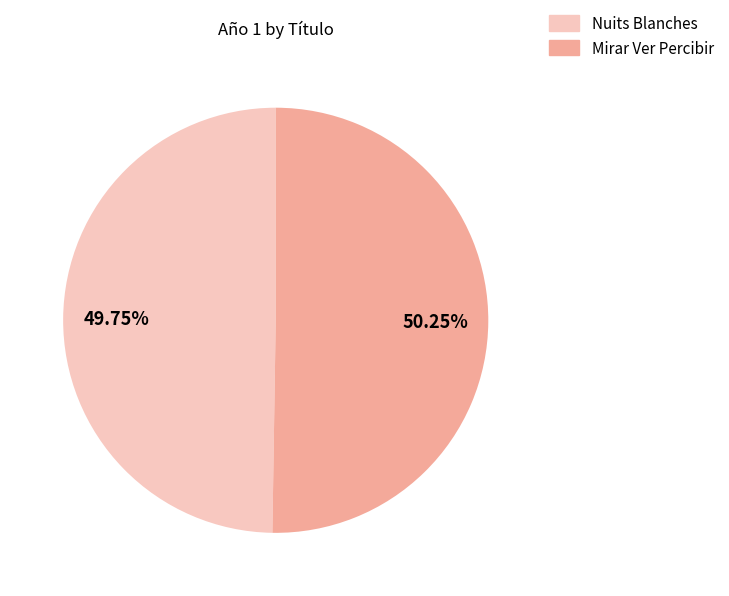

To the nearest percent, what portion does Nuits Blanches represent?

50%